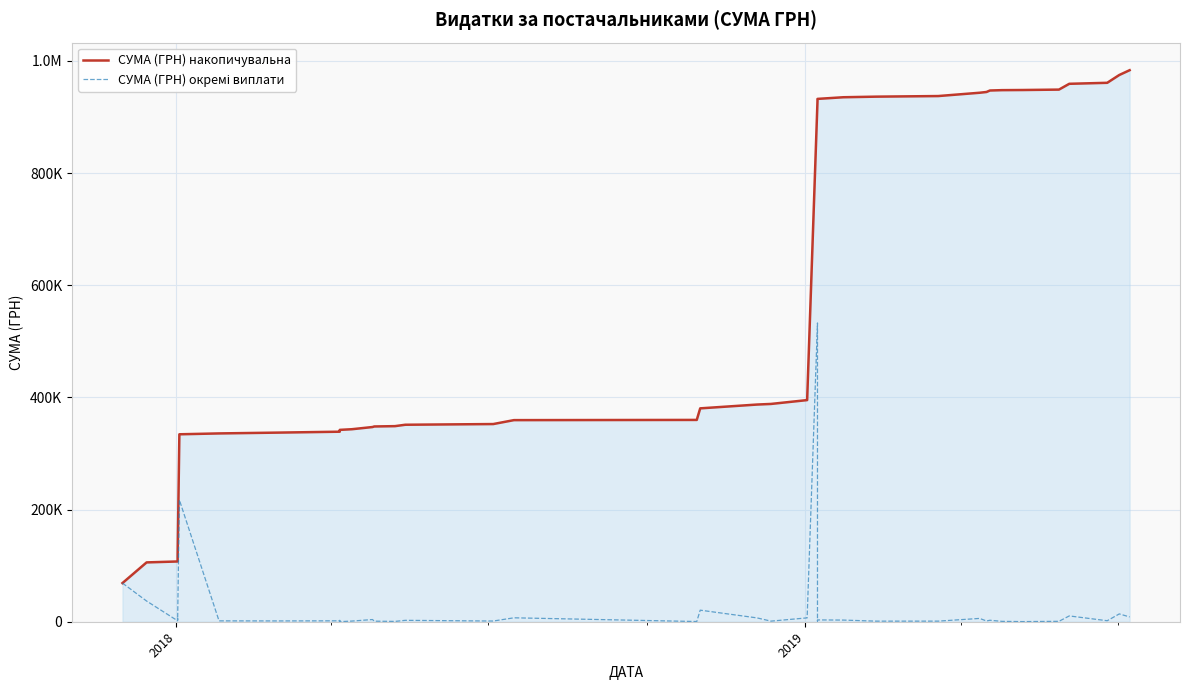

What is the difference between the maximum and minimum values in the СУМА (ГРН) накопичувальна series?

914636.8